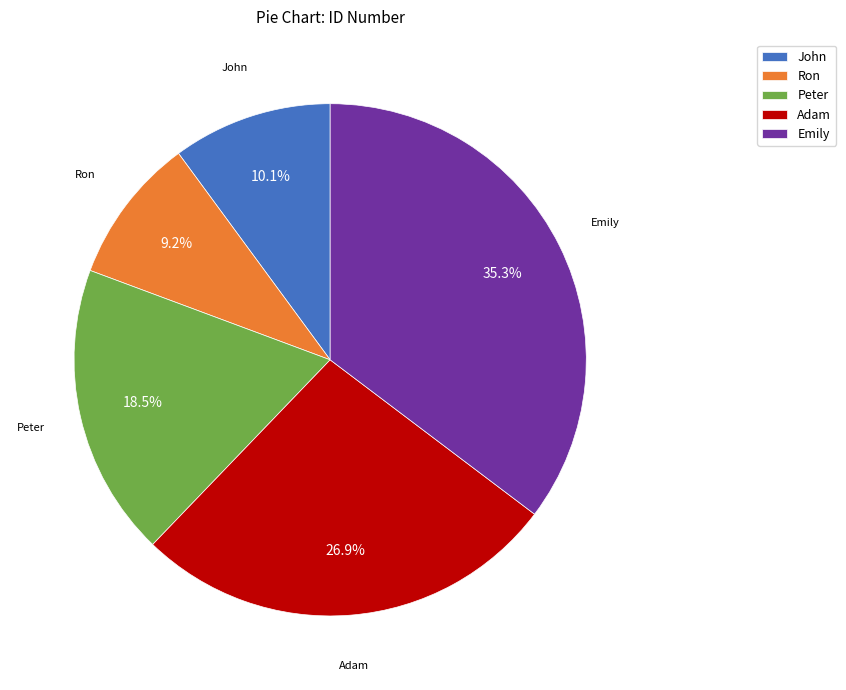

How many segments does this pie chart have?

5